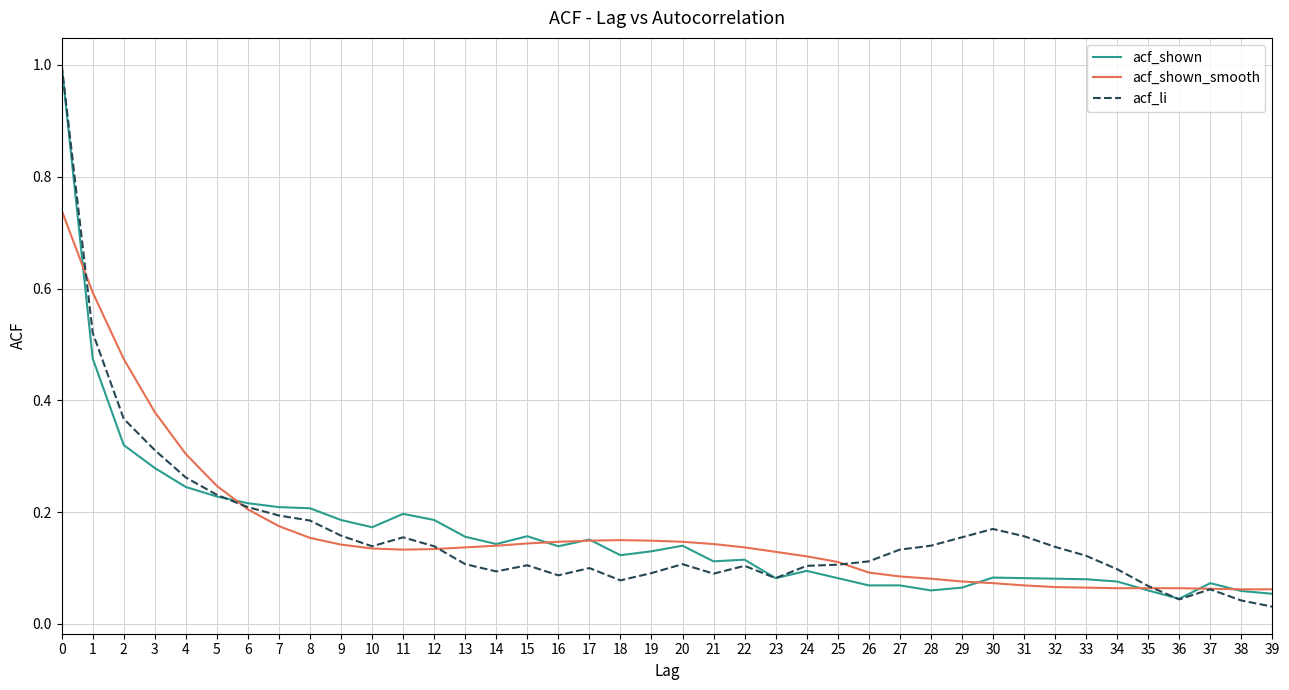

At which label is acf_li closest to 0?

39